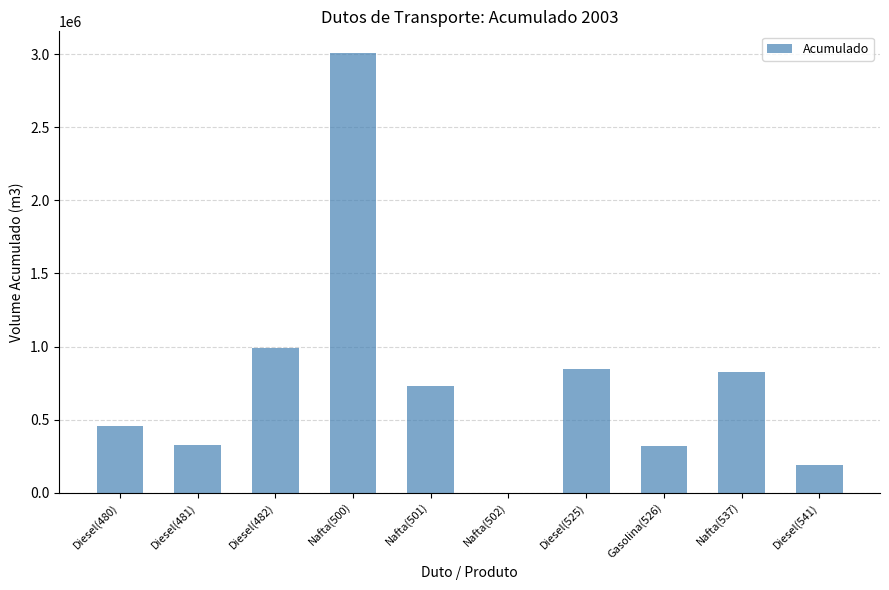

The chart shows a value of 188835 at Gasolina(526). True or false?

False